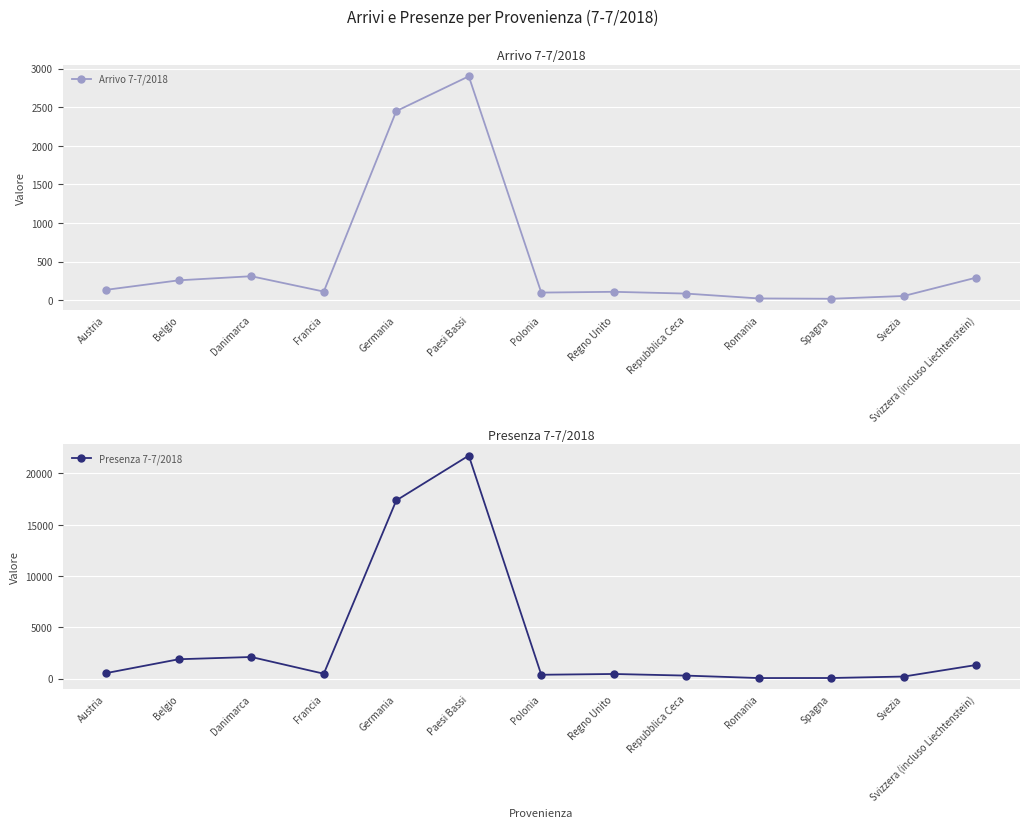

How many interior local peaks does the Presenza 7-7/2018 series have?

3